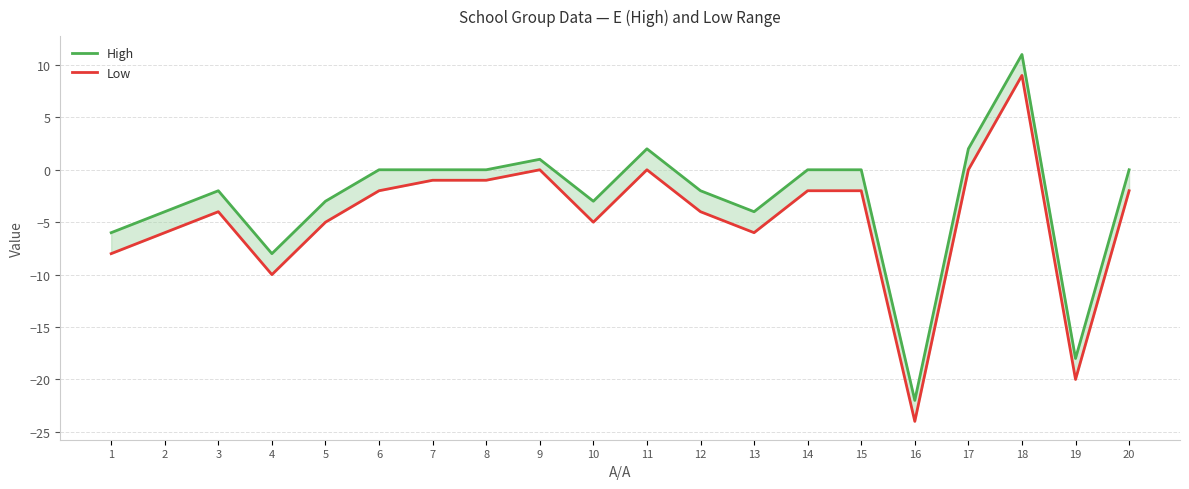

How many lines are shown in the chart?

2